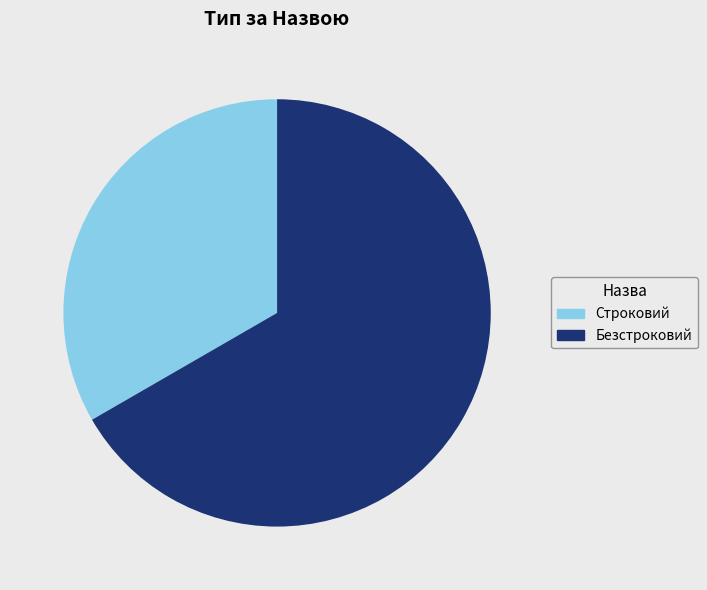

Count the number of slices in the pie.

2